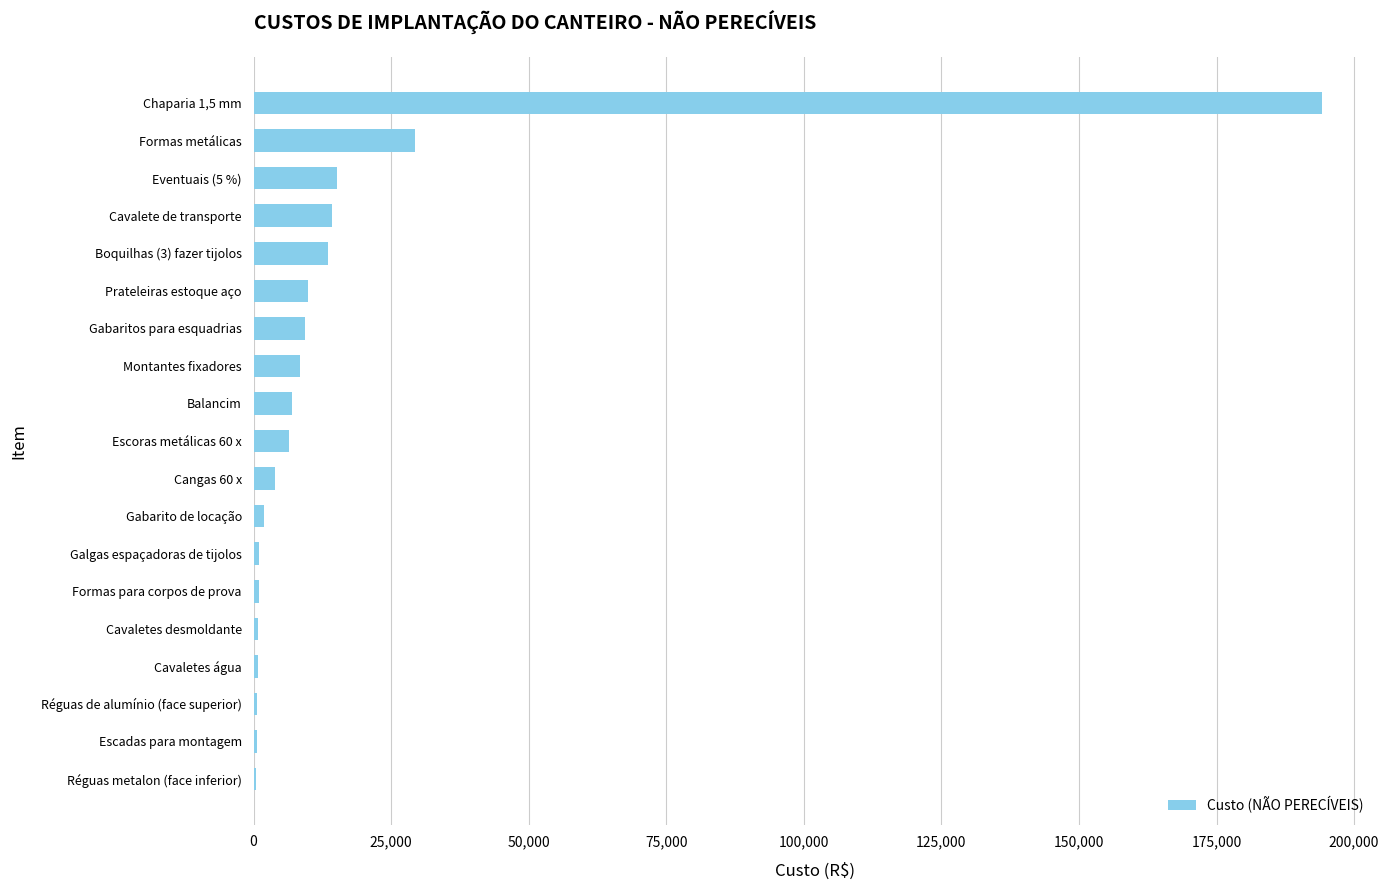

Count the number of values greater than 6446.

10